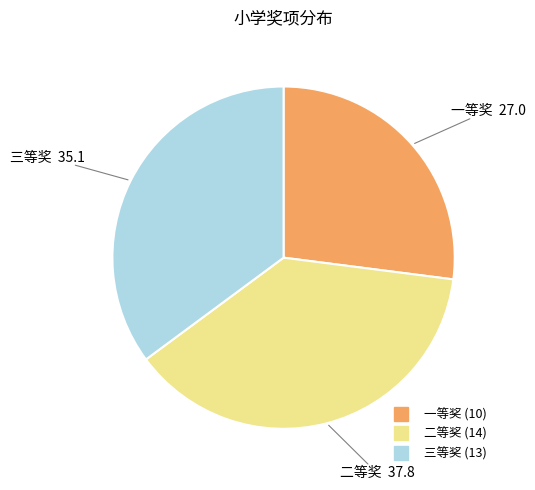

How many slices are in this pie chart?

3